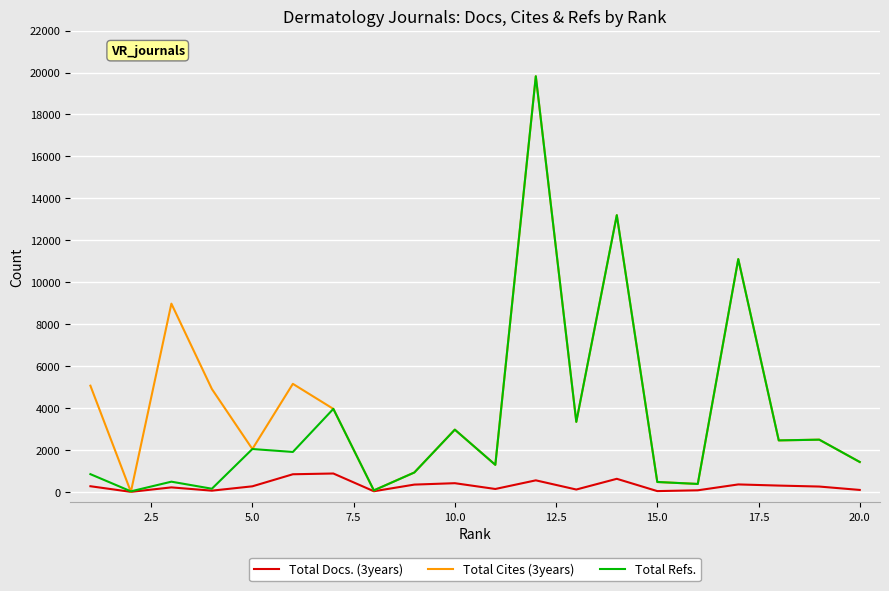

List the series in order of their overall mean, lowest first.

Total Docs. (3years), Total Refs., Total Cites (3years)